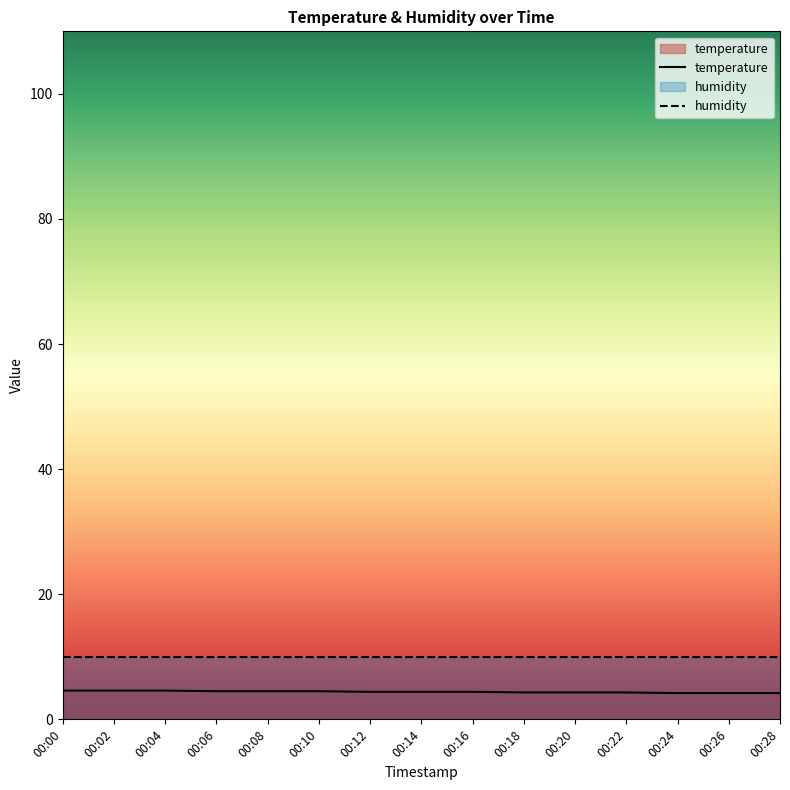

True or false: humidity has more than 0 points higher than both neighbors.

False